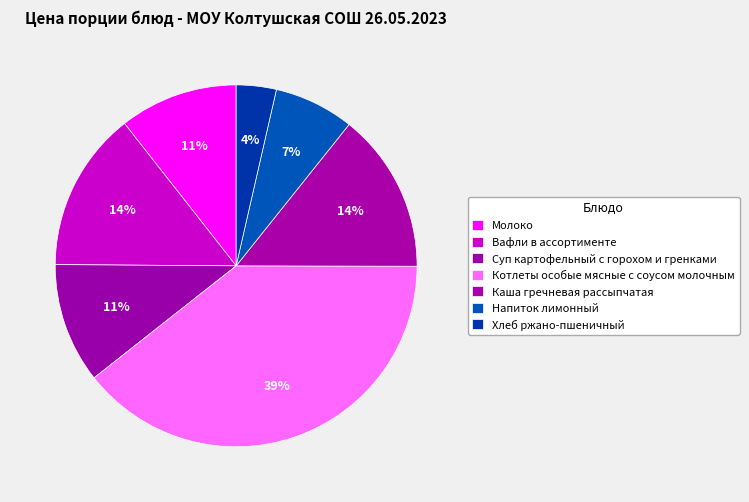

What is the ratio of the value at Каша гречневая рассыпчатая to the value at Котлеты особые мясные с соусом молочным?

0.4